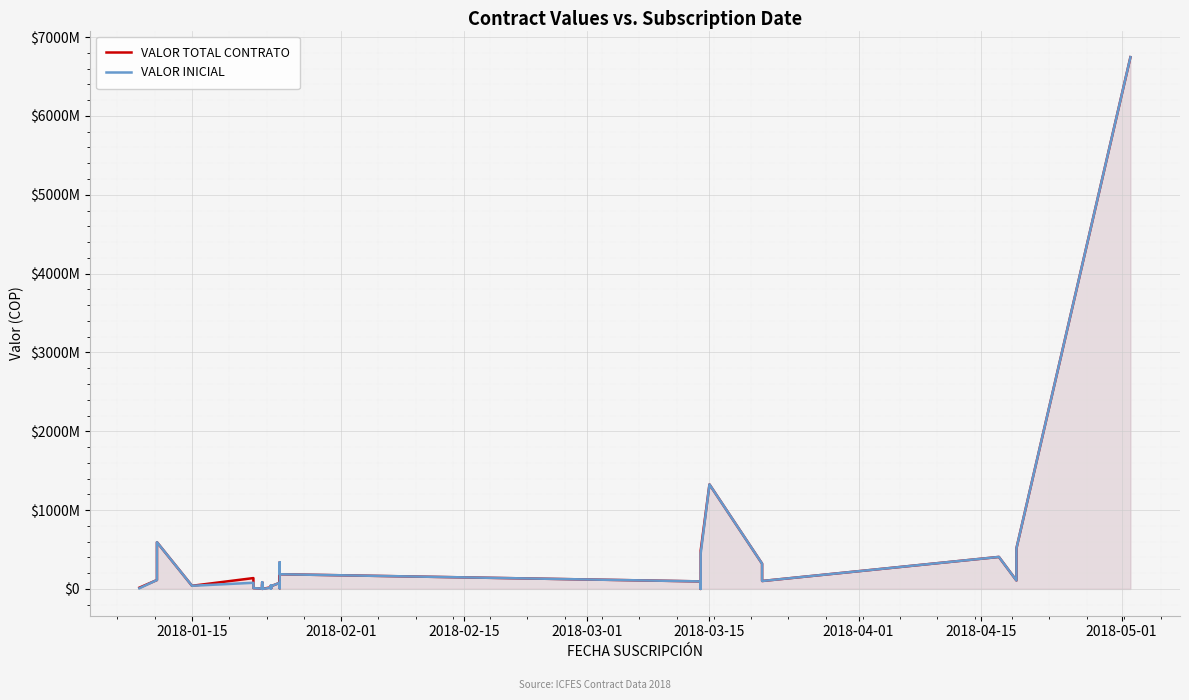

Reading left to right, list all the values displayed in this chart.

VALOR TOTAL CONTRATO: 15900000	113098971	593062747	39638200	137500000	38000000	10000000	4043620	55699737	29999082	18096839	8000000	27199500	64545600	85000000	73769000	0	20877058	45080694	28664156	3000000	28570857	8000000	34331160	78000000	228789820	8040000	337878794	186263397	95304335	0	487137859	1325810754	320229000	100320000	405789976	106981000	396178965	514637515	6746228583
VALOR INICIAL: 8400000	113098971	593062747	39638200	78000000	38000000	10000000	4043620	55699737	29999082	18096839	8000000	20000000	64545600	85000000	73769000	0	14877058	45080694	28664156	3000000	28570857	8000000	34331160	78000000	75777520	8040000	337878794	186263397	95304335	0	451486355	1325810754	320229000	100320000	405789976	106981000	396178965	514637515	6746228583